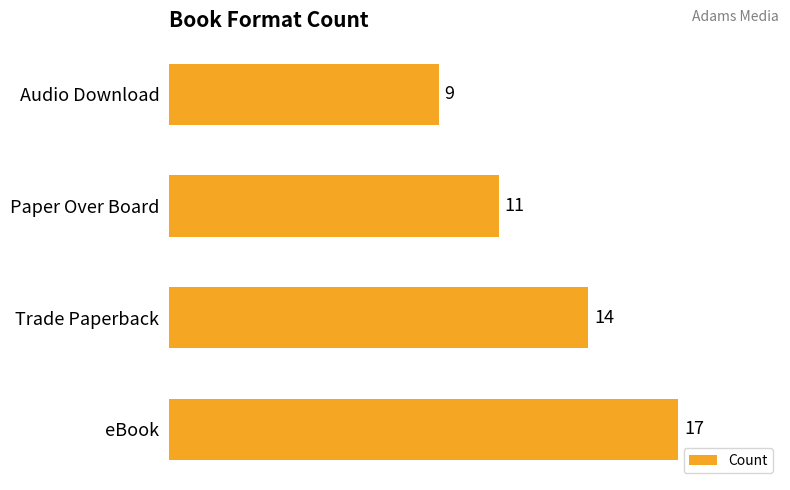

What is the minimum value shown in the chart?

9